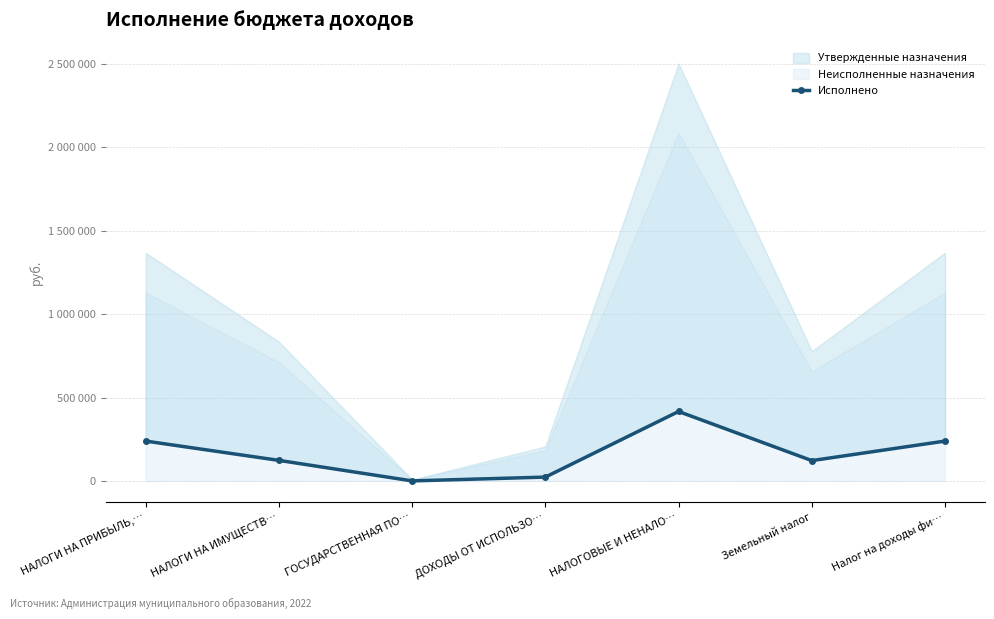

How many interior local peaks (higher than both neighbors) does the data have?

1